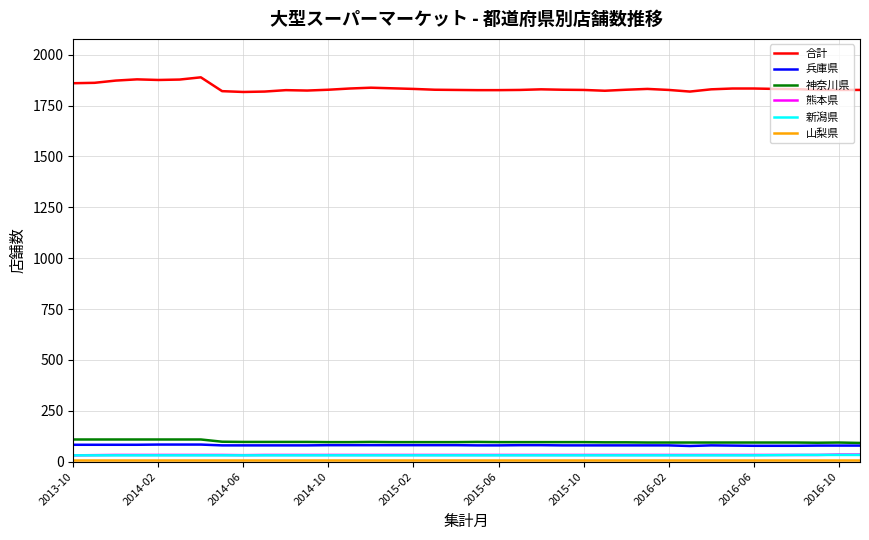

True or false: 熊本県 and 神奈川県 cross at least once.

False